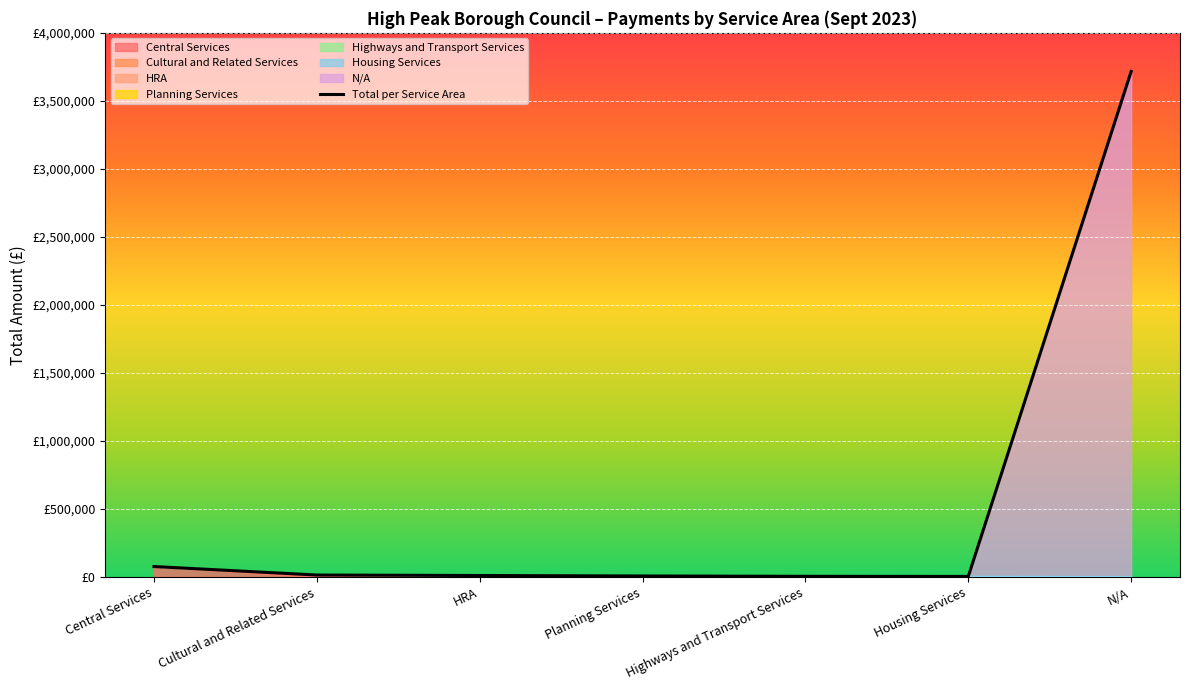

What is the label of the 3rd point from the right?

Highways and Transport Services